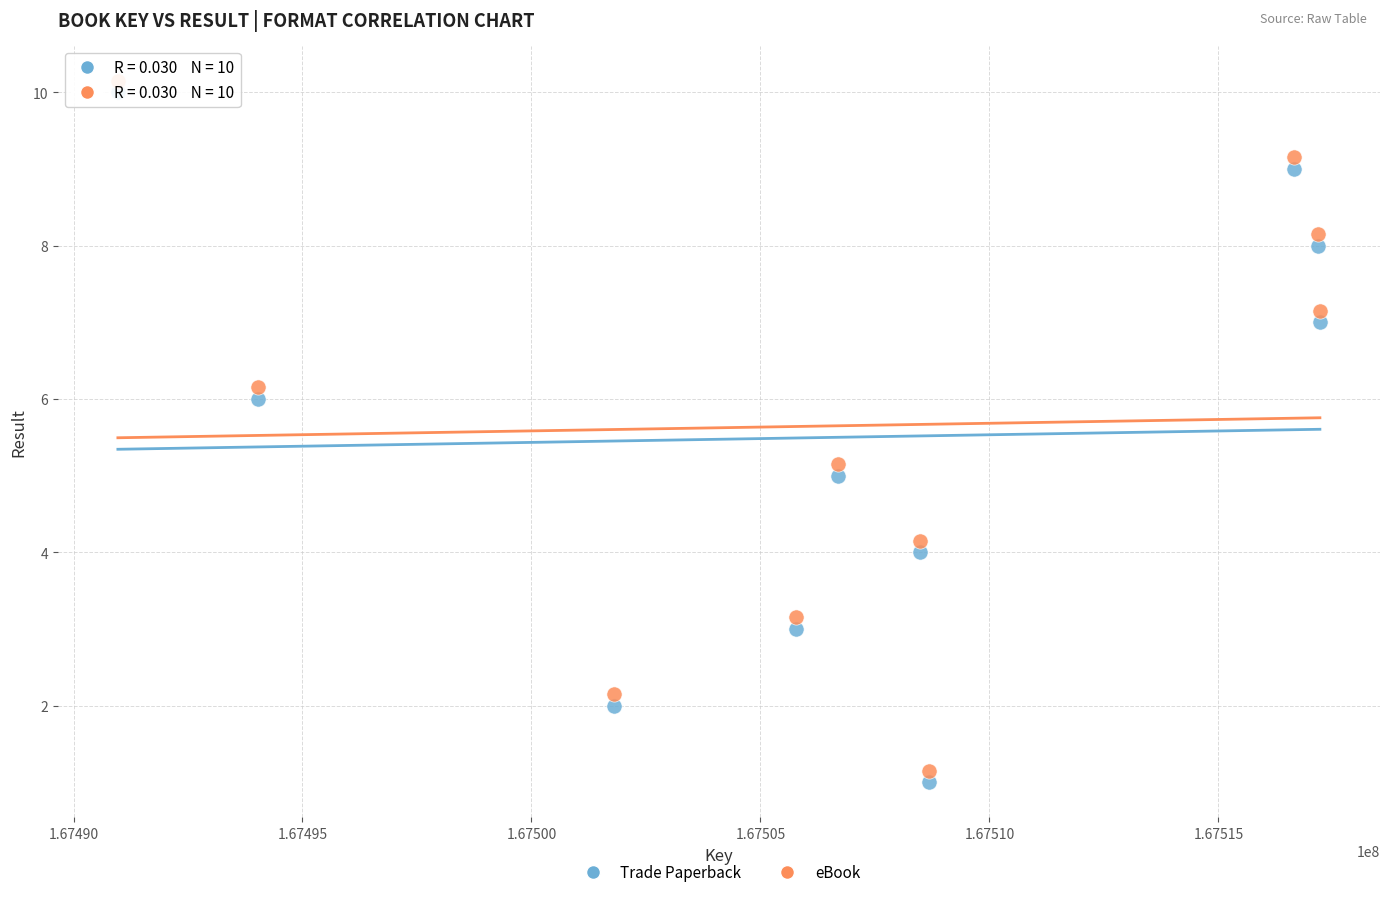

Which series reaches the minimum Y coordinate?

Trade Paperback